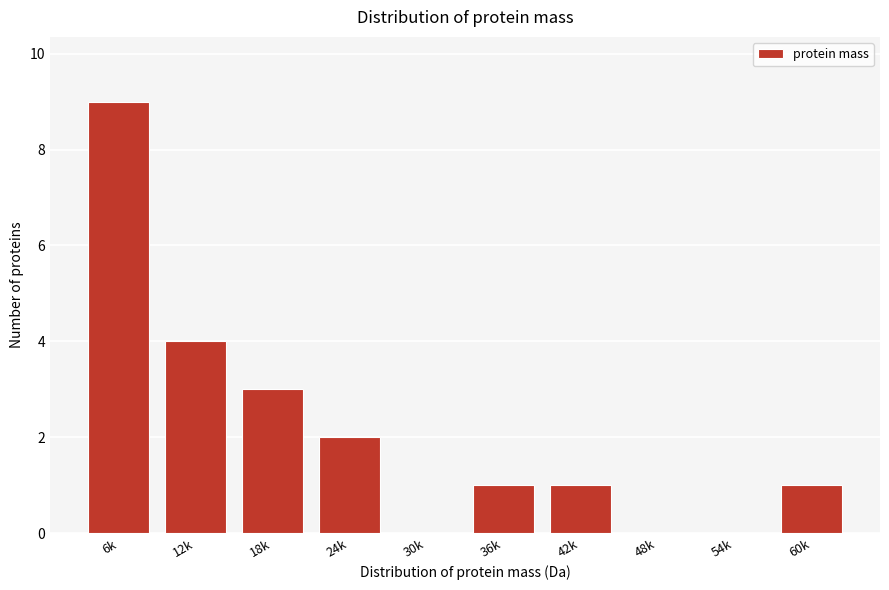

Reading left to right, transcribe all the data shown in this chart.

6k=9	12k=4	18k=3	24k=2	30k=0	36k=1	42k=1	48k=0	54k=0	60k=1